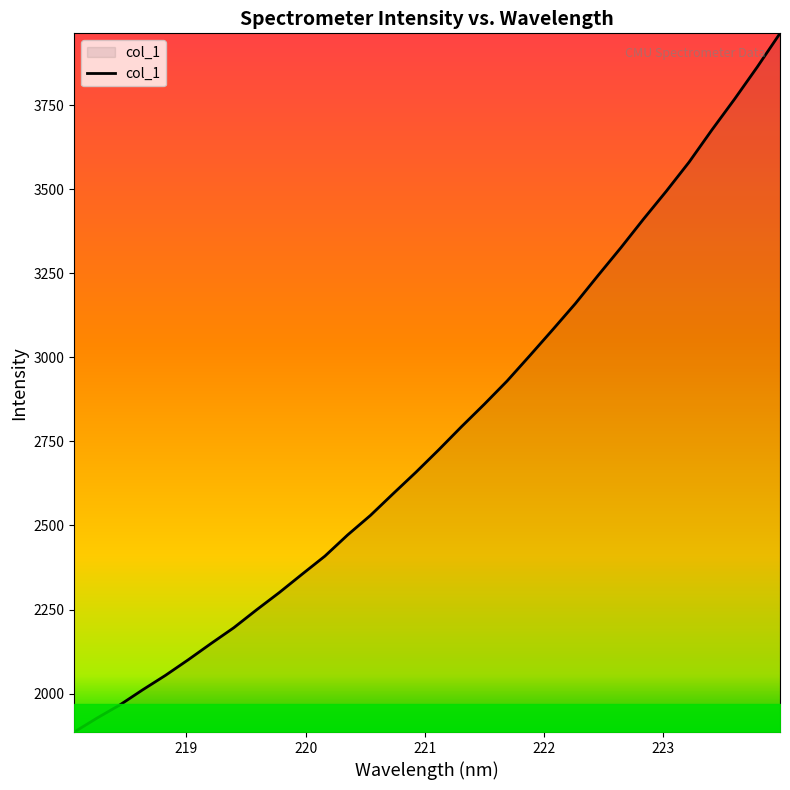

What is the smallest value displayed?

1885.6